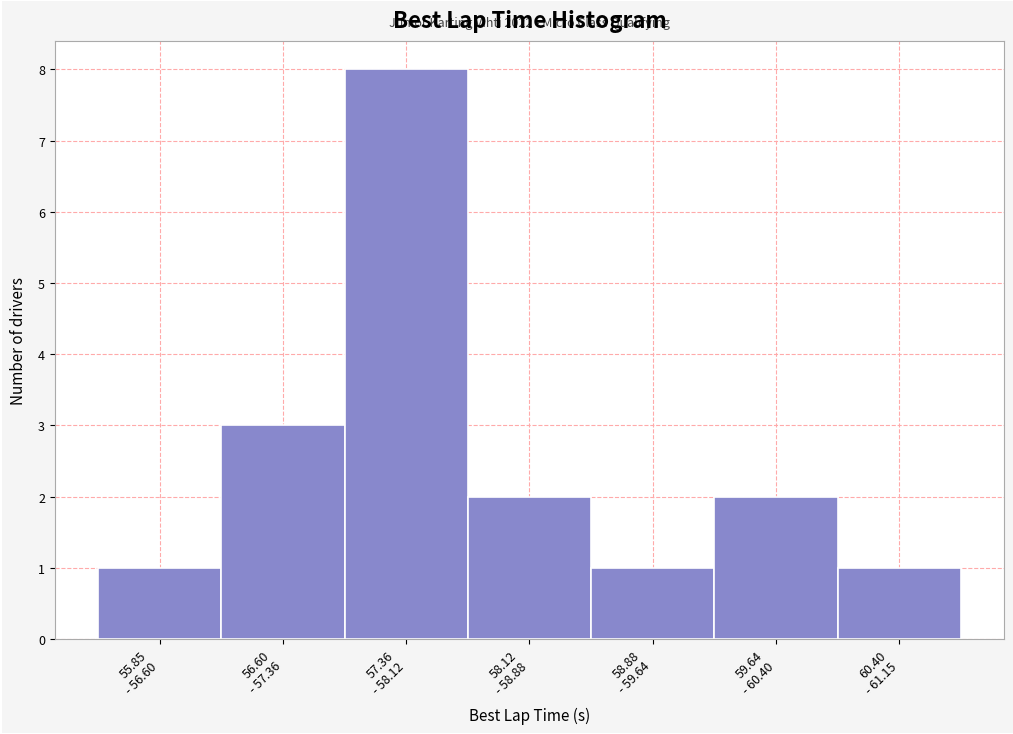

Reading right to left, extract all data points from this chart.

1	2	1	2	8	3	1